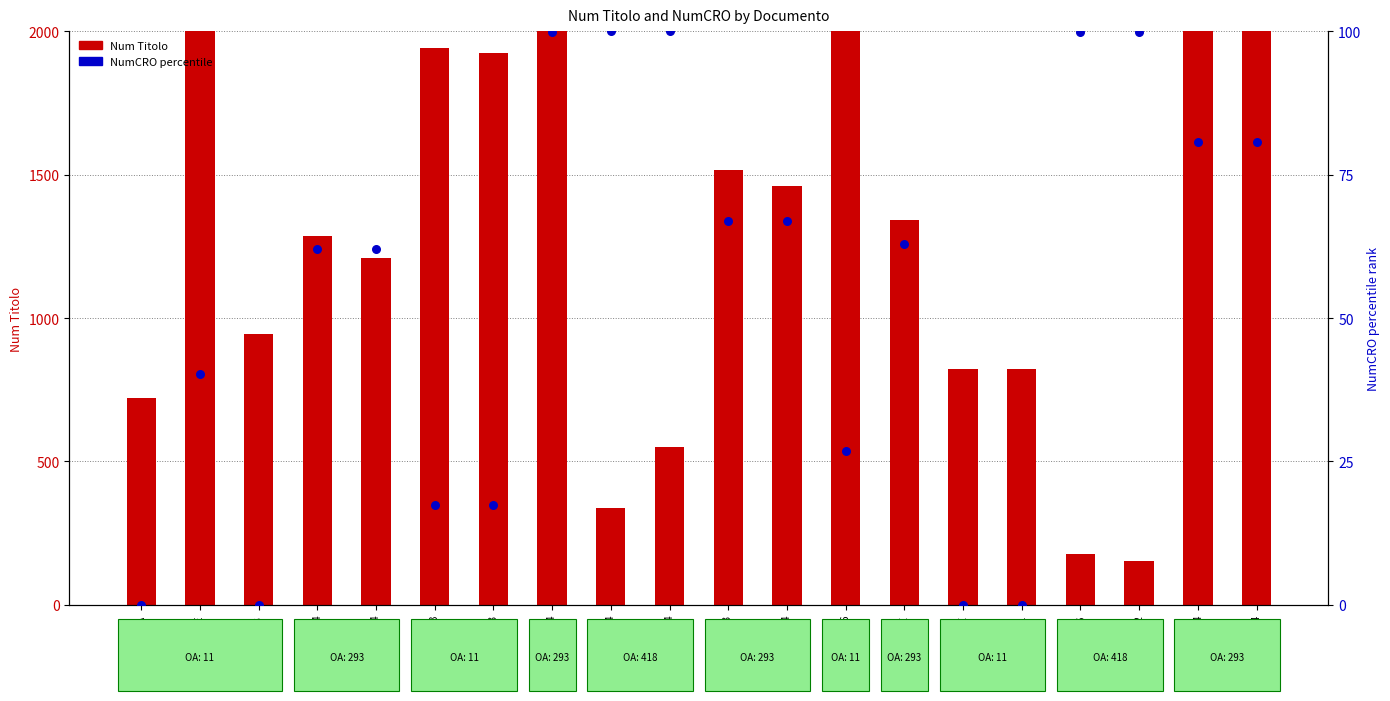

What is the total value across all series at 340/2023?

943.0